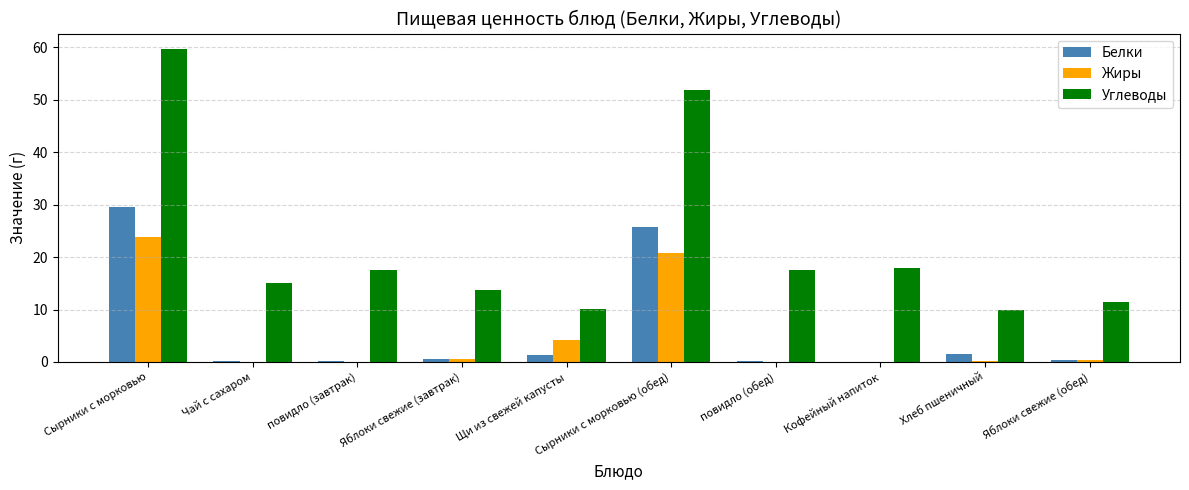

What is the maximum value for Белки?

29.6